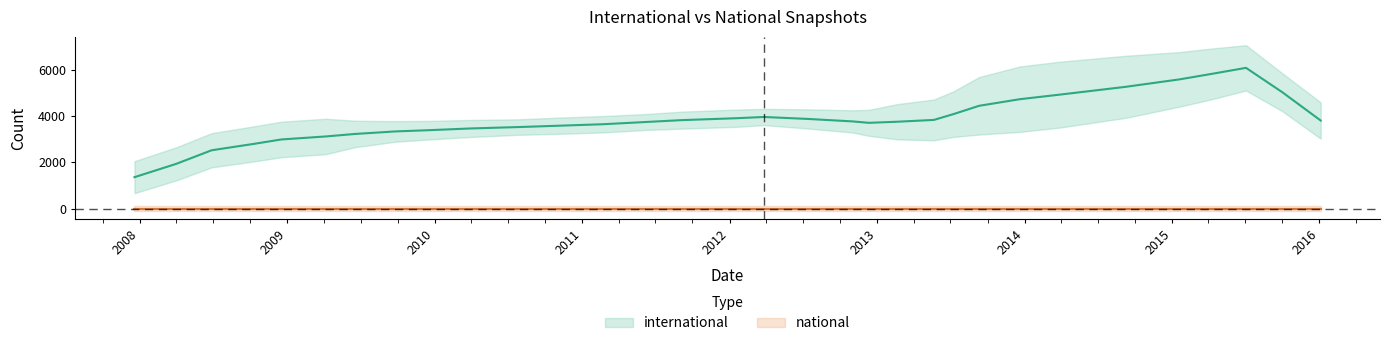

What is the sum of the international values at 2009-06-17 and 2008-06-27?

5947